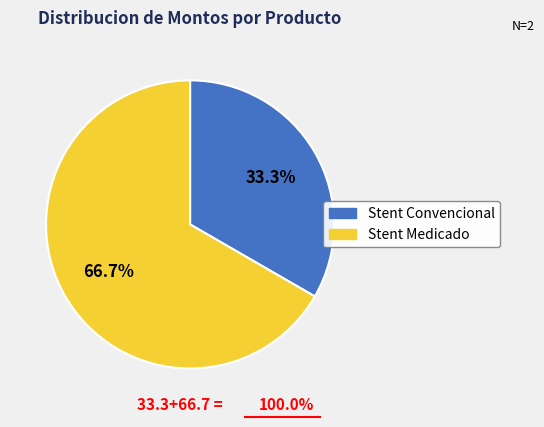

What is the smallest slice in the pie chart?

Stent Convencional